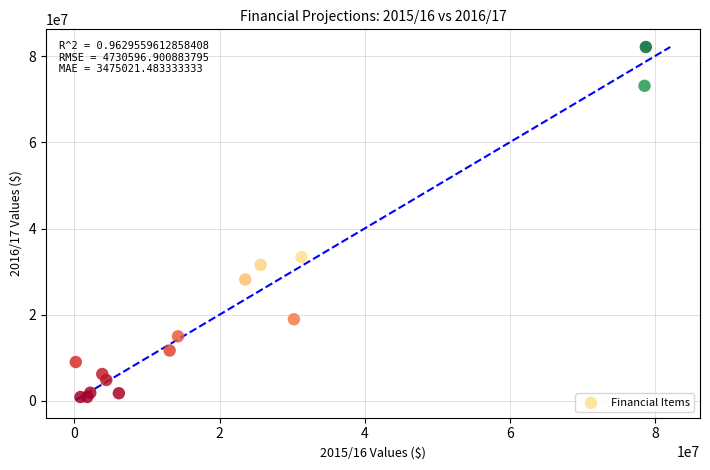

What is the range of Y values (max minus min)?

81239965.9